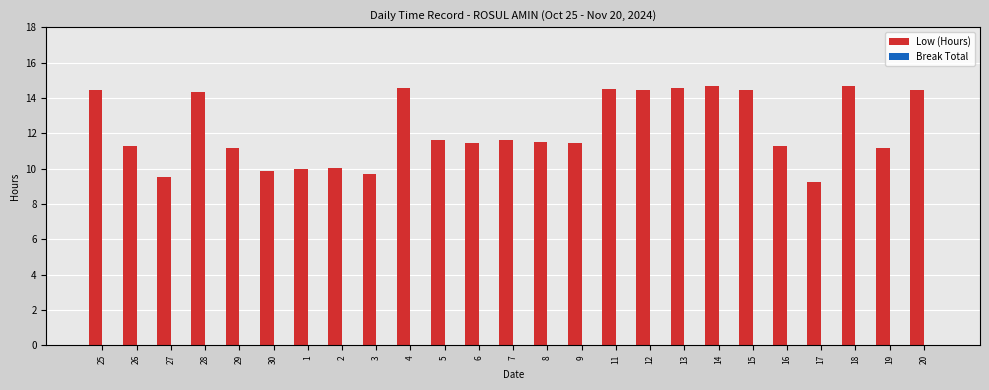

The chart shows a value of 14.6 at 13. True or false?

True